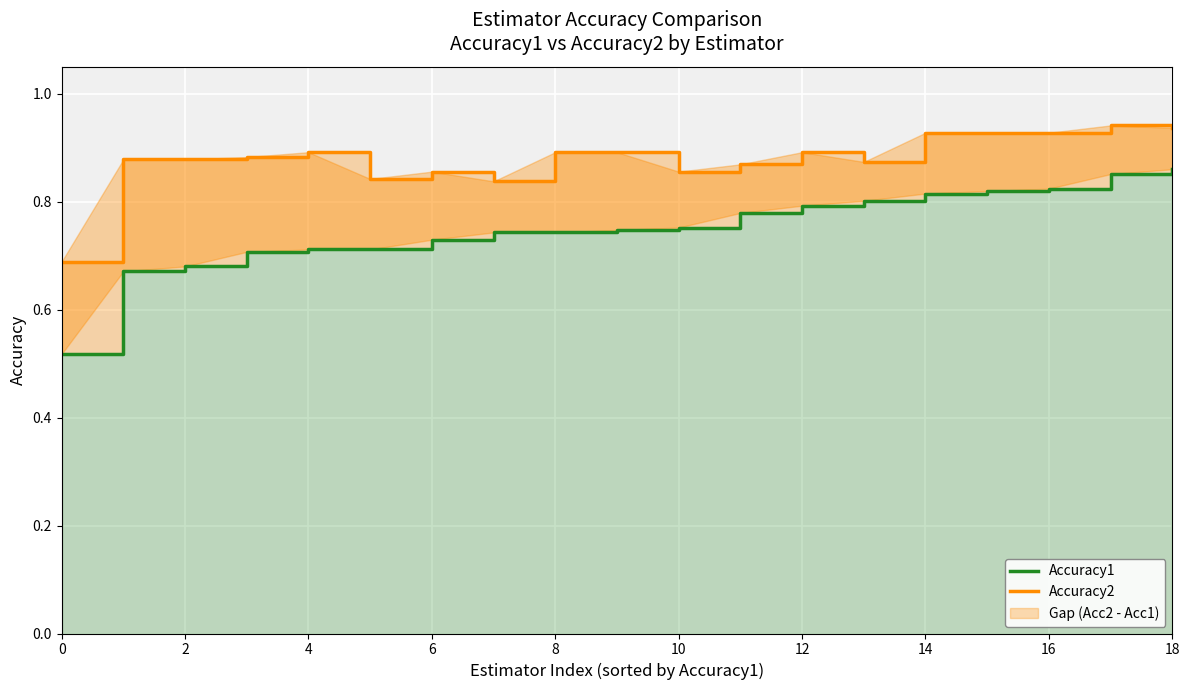

Which category has the highest value in the Accuracy1 series?

18